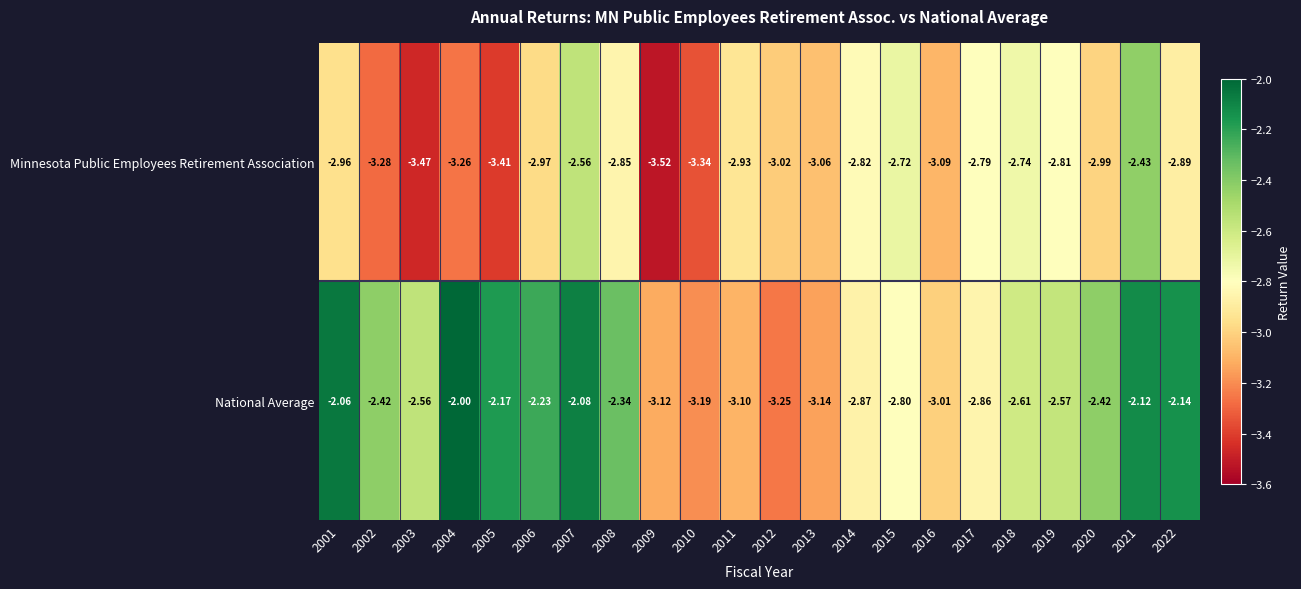

At 2019, list the series in order from largest to smallest.

National Average, Minnesota Public Employees Retirement Association